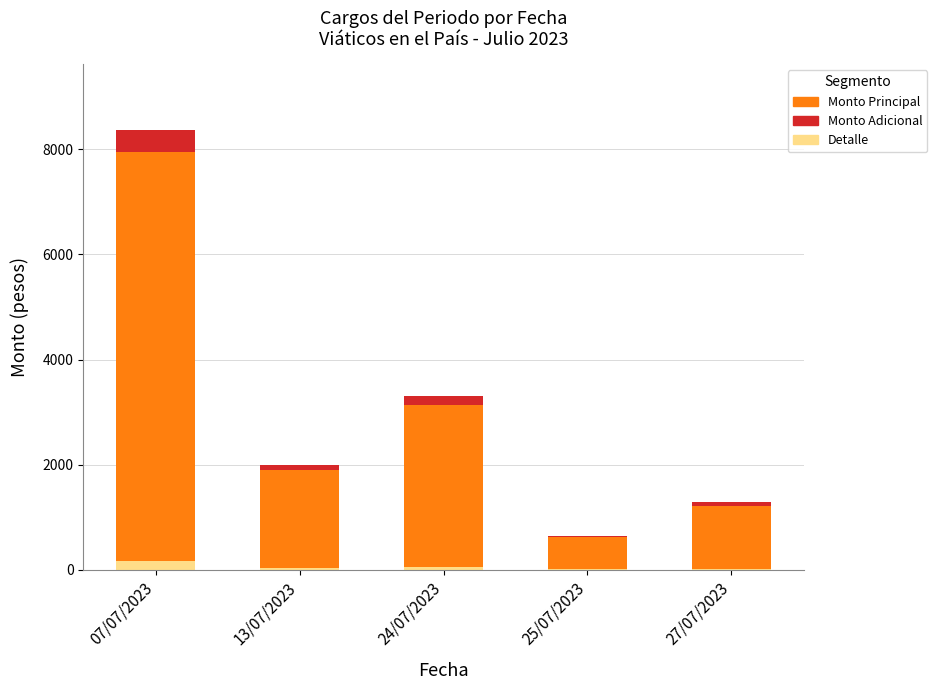

Which category has the lowest value in the Monto Principal series?

25/07/2023